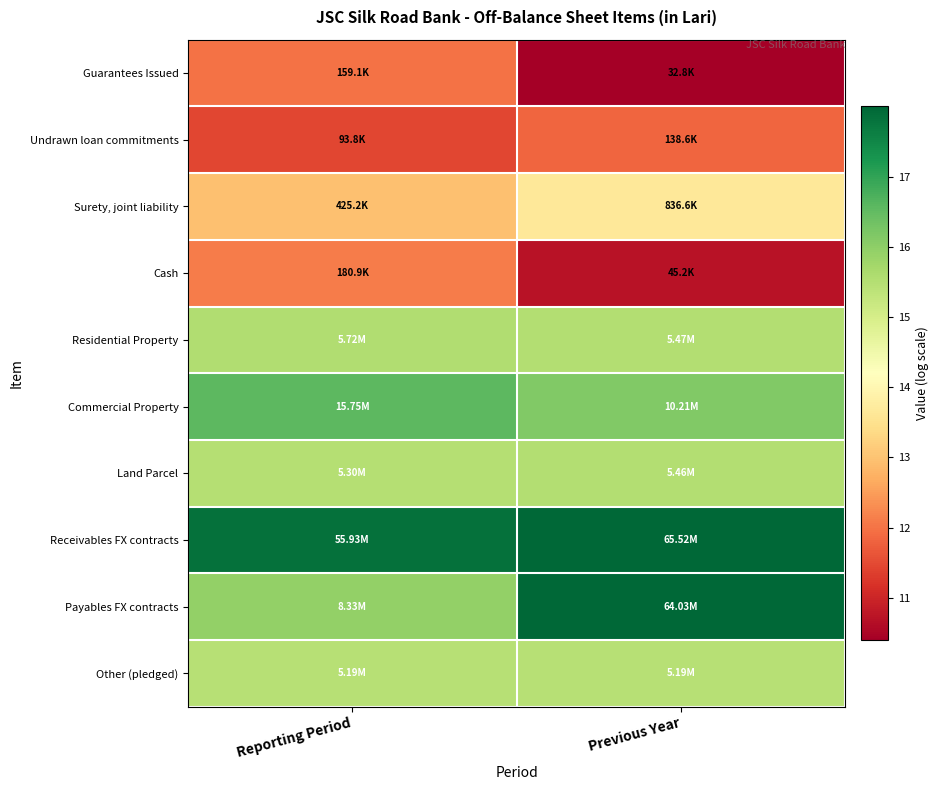

Reading left to right, list all the values displayed in this chart.

Guarantees Issued: Reporting Period=12.0	Previous Year=10.4
Undrawn loan commitments: Reporting Period=11.4	Previous Year=11.8
Surety, joint liability: Reporting Period=13.0	Previous Year=13.6
Cash: Reporting Period=12.1	Previous Year=10.7
Residential Property: Reporting Period=15.6	Previous Year=15.5
Commercial Property: Reporting Period=16.6	Previous Year=16.1
Land Parcel: Reporting Period=15.5	Previous Year=15.5
Receivables FX contracts: Reporting Period=17.8	Previous Year=18.0
Payables FX contracts: Reporting Period=15.9	Previous Year=18.0
Other (pledged): Reporting Period=15.5	Previous Year=15.5